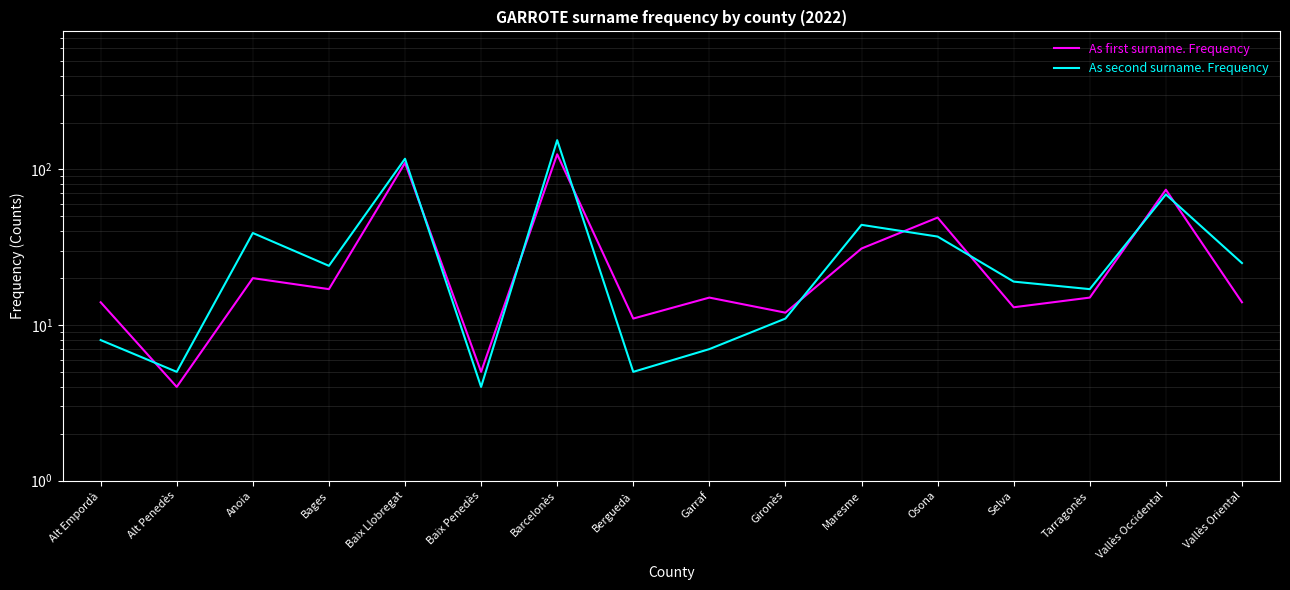

At Gironès, list the series in order from largest to smallest.

As first surname. Frequency, As second surname. Frequency